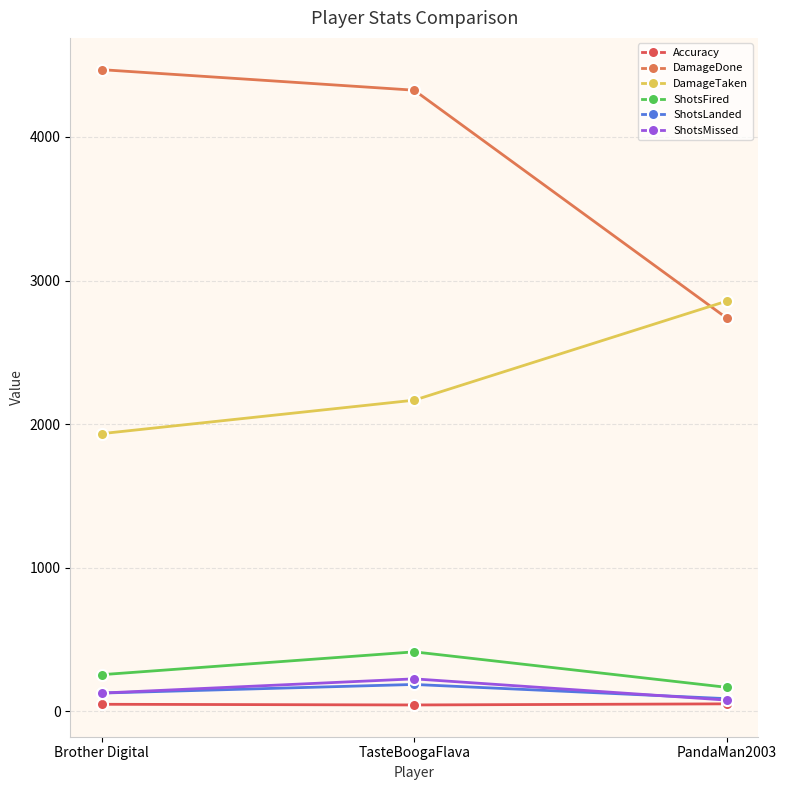

Which label corresponds to the largest value in the chart?

Brother Digital